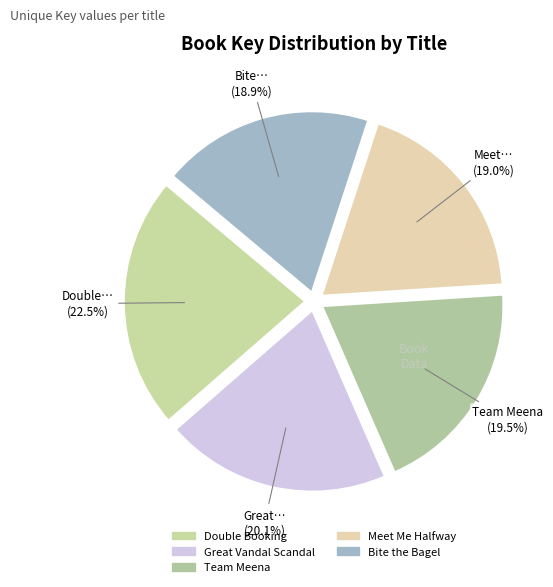

True or false: Bite the Bagel accounts for 7% of the total.

False